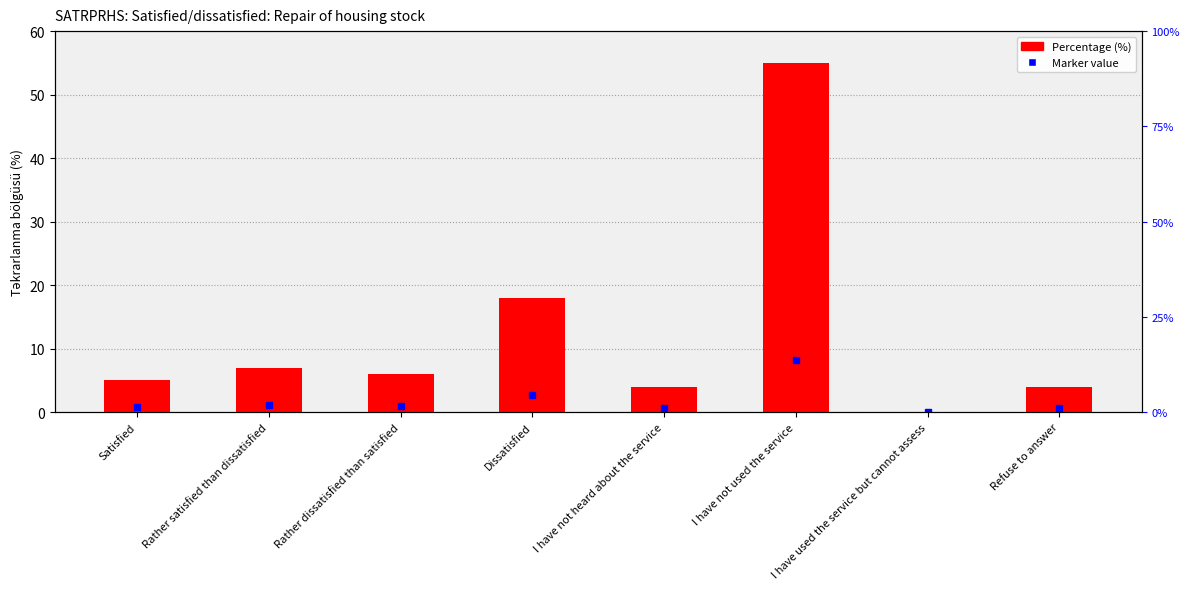

What is the change in value from Rather dissatisfied than satisfied to Dissatisfied?

+12